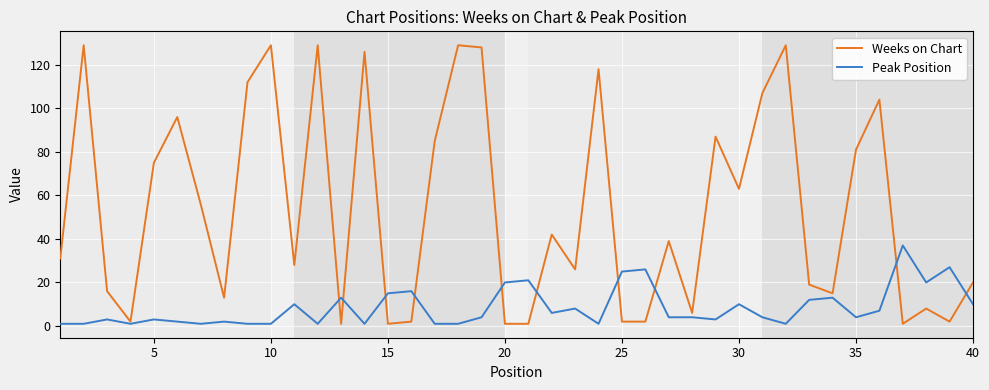

Which series has the largest total across all categories?

Weeks on Chart